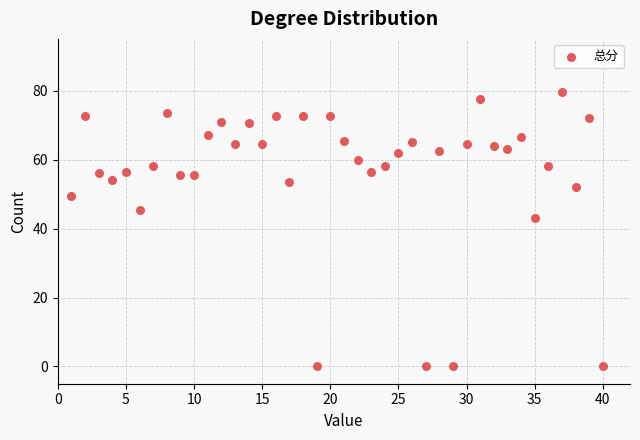

What Y value in the scatter plot is closest to 39?

43.0